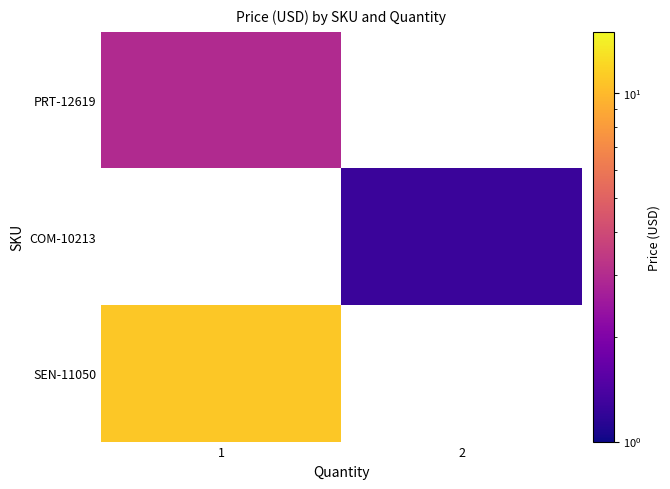

Is it true that COM-10213 equals 1.2 at 2?

True